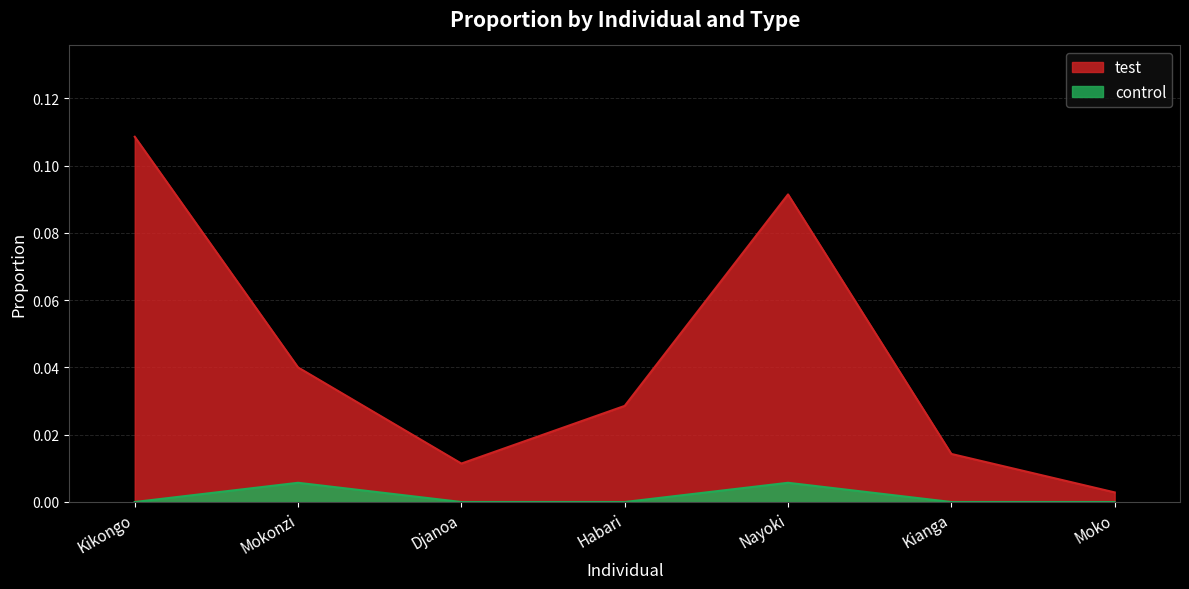

Is it true that control equals 0.0 at Djanoa?

True